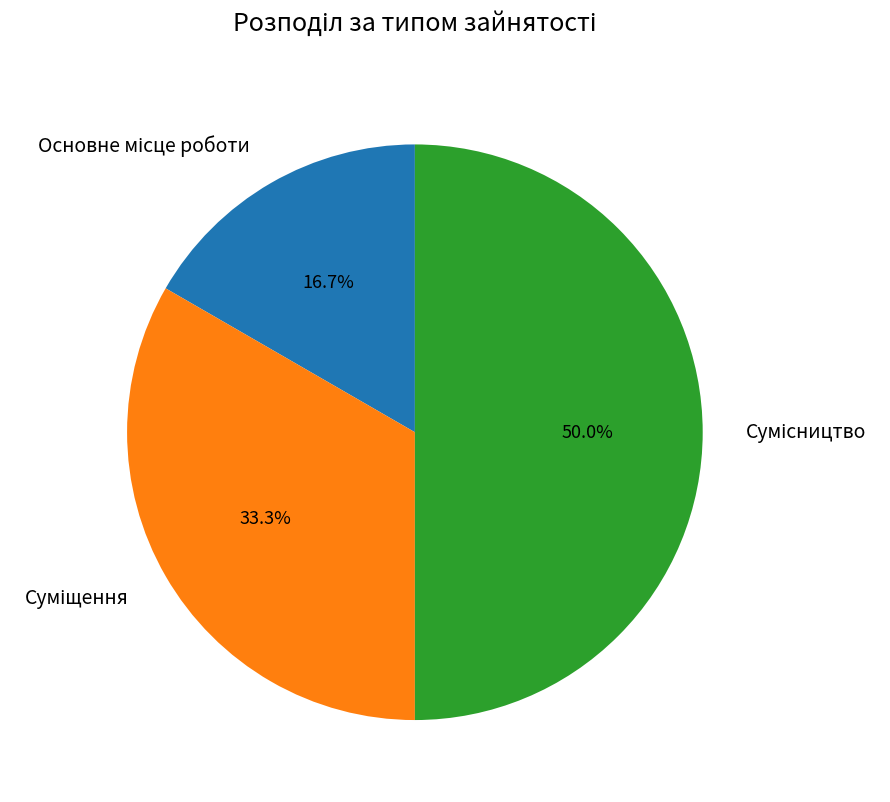

Which slice is the smallest?

Основне місце роботи